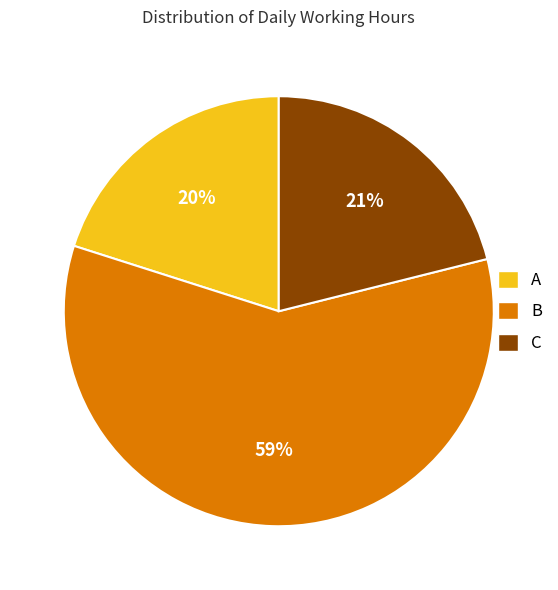

Is the sum of C and B greater than half?

Yes